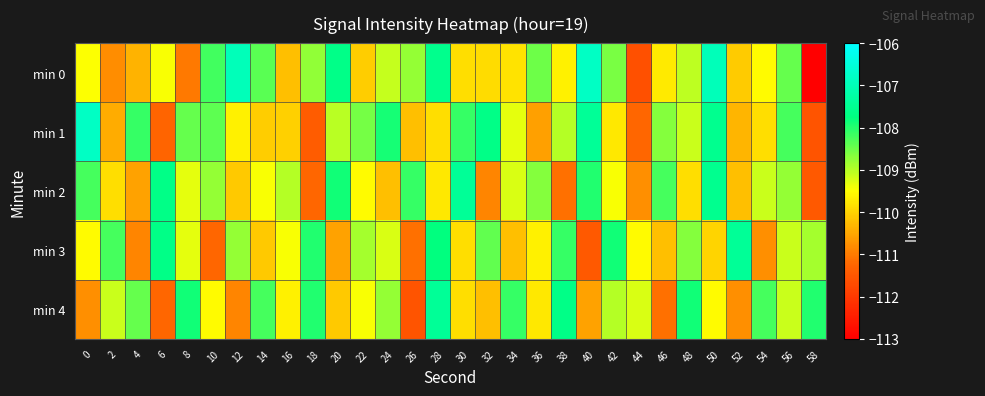

Reading right to left, list all the values displayed in this chart.

min 0: 58=-113.0	56=-108.4	54=-109.5	52=-110.1	50=-107.0	48=-109.1	46=-109.7	44=-111.6	42=-108.6	40=-106.8	38=-109.6	36=-108.5	34=-109.8	32=-109.9	30=-109.9	28=-107.6	26=-108.8	24=-109.1	22=-110.1	20=-107.6	18=-108.8	16=-110.2	14=-108.4	12=-107.0	10=-108.2	8=-111.0	6=-109.5	4=-110.4	2=-110.8	0=-109.5
min 1: 58=-111.5	56=-108.2	54=-109.9	52=-110.3	50=-107.5	48=-109.1	46=-108.7	44=-111.2	42=-109.8	40=-107.4	38=-109.0	36=-110.6	34=-109.3	32=-107.7	30=-108.1	28=-109.9	26=-110.2	24=-107.9	22=-108.5	20=-109.0	18=-111.4	16=-110.0	14=-110.1	12=-109.6	10=-108.4	8=-108.4	6=-111.3	4=-108.1	2=-110.5	0=-106.8
min 2: 58=-111.5	56=-108.8	54=-109.1	52=-110.2	50=-107.5	48=-109.9	46=-108.2	44=-110.8	42=-109.5	40=-108.0	38=-111.1	36=-108.7	34=-109.2	32=-110.9	30=-107.4	28=-109.8	26=-108.1	24=-110.2	22=-109.5	20=-107.9	18=-111.2	16=-109.0	14=-109.5	12=-110.1	10=-108.8	8=-109.3	6=-107.7	4=-110.5	2=-109.9	0=-108.2
min 3: 58=-108.9	56=-109.1	54=-110.8	52=-107.4	50=-110.0	48=-108.7	46=-110.2	44=-109.5	42=-107.9	40=-111.5	38=-108.1	36=-109.7	34=-110.2	32=-108.4	30=-109.9	28=-107.8	26=-111.1	24=-109.2	22=-108.9	20=-110.5	18=-108.0	16=-109.5	14=-110.1	12=-108.8	10=-111.2	8=-109.3	6=-107.7	4=-110.9	2=-108.2	0=-109.5
min 4: 58=-108.0	56=-109.1	54=-108.2	52=-110.8	50=-109.5	48=-107.9	46=-111.1	44=-109.2	42=-109.0	40=-110.5	38=-107.7	36=-109.8	34=-108.1	32=-110.2	30=-109.9	28=-107.4	26=-111.5	24=-108.8	22=-109.5	20=-110.1	18=-108.0	16=-109.7	14=-108.2	12=-110.9	10=-109.5	8=-107.9	6=-111.2	4=-108.5	2=-109.1	0=-110.8